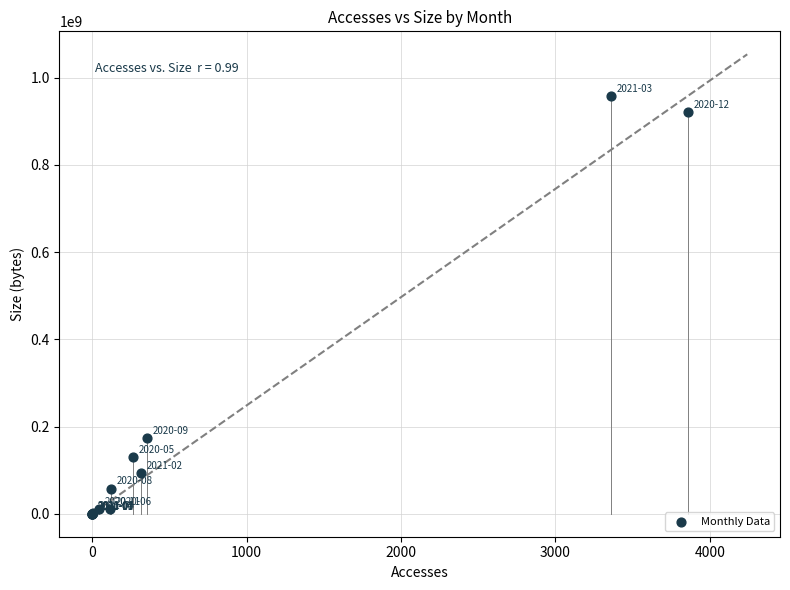

What Y value in the scatter plot is closest to 479045744?

173938217